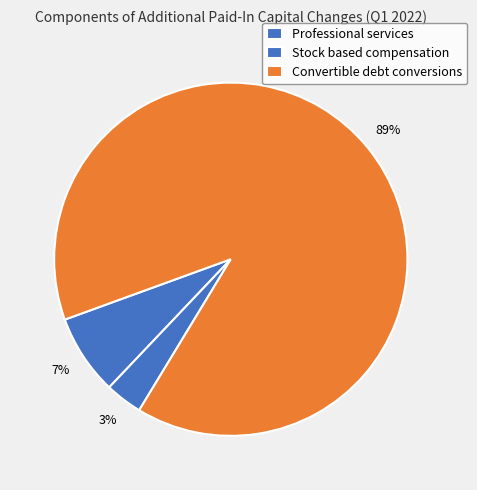

The Professional services slice represents 7% of the pie. True or false?

True